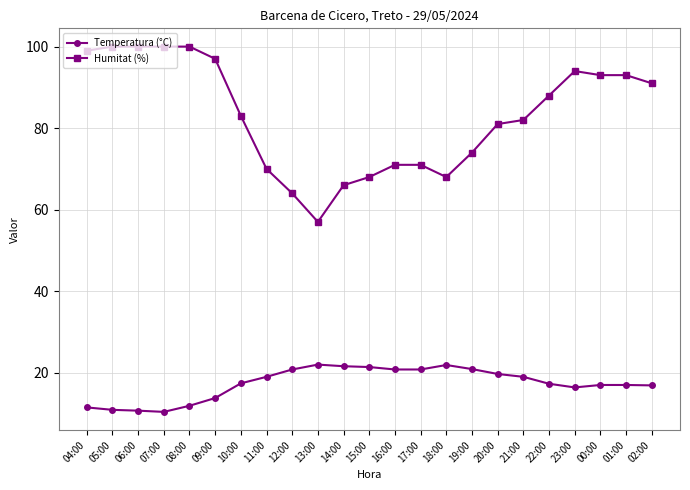

At which label does Temperatura (°C) first exceed 17?

10:00